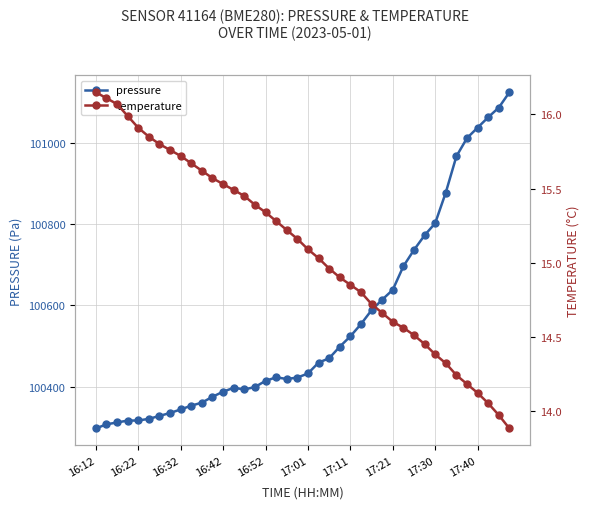

Rank the series by their average value, from lowest to highest.

temperature, pressure